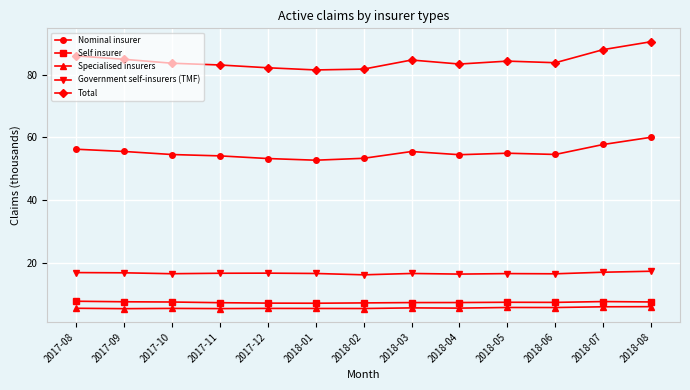

What is the sum of all Total values?

1097.9